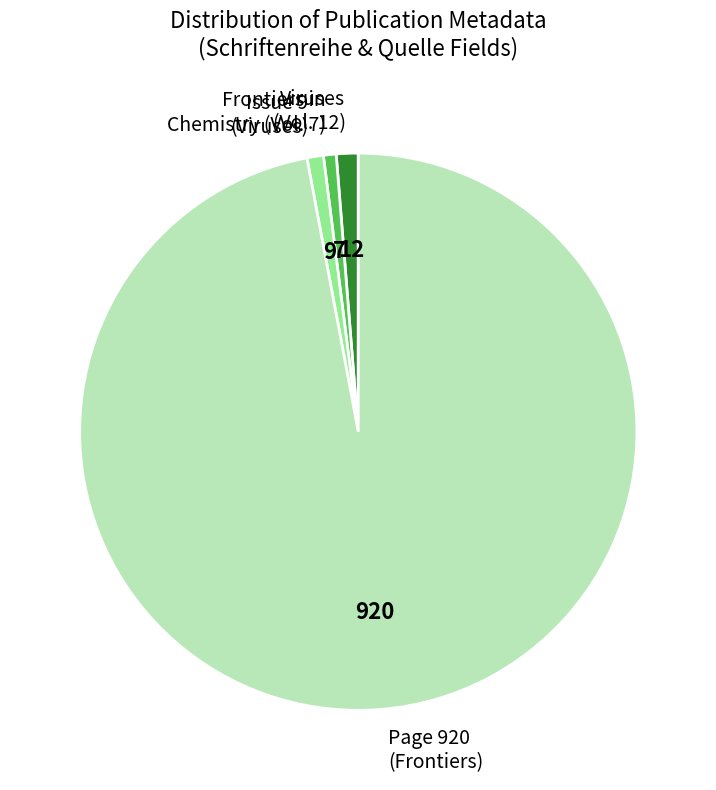

Which slice is the largest?

Page 920 (Frontiers)